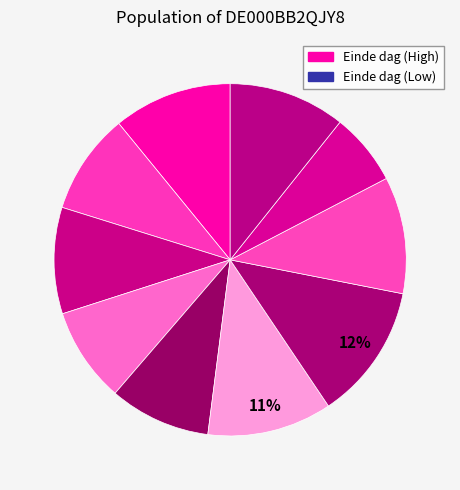

How many segments does this pie chart have?

10